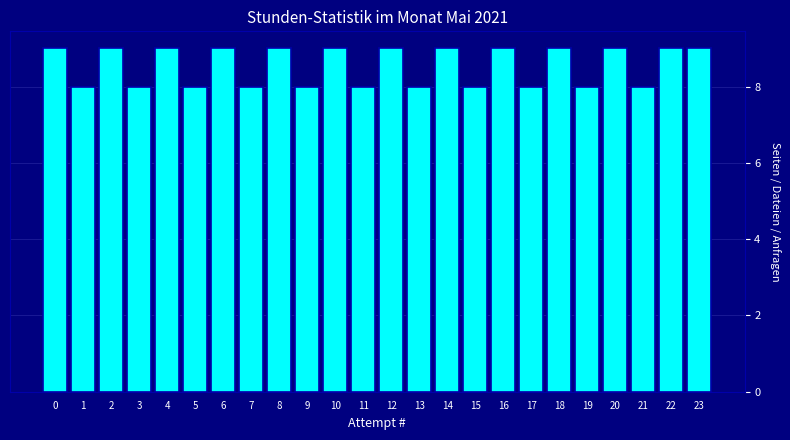

Reading left to right, extract all data points from this chart.

0=9	1=8	2=9	3=8	4=9	5=8	6=9	7=8	8=9	9=8	10=9	11=8	12=9	13=8	14=9	15=8	16=9	17=8	18=9	19=8	20=9	21=8	22=9	23=9